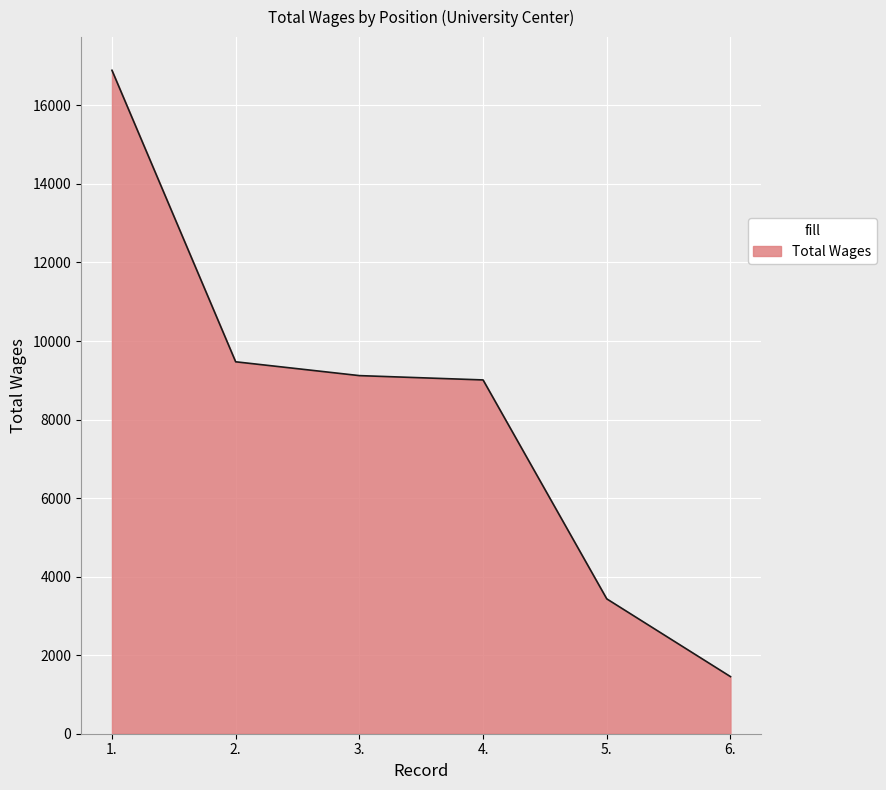

What is the average value?

8230